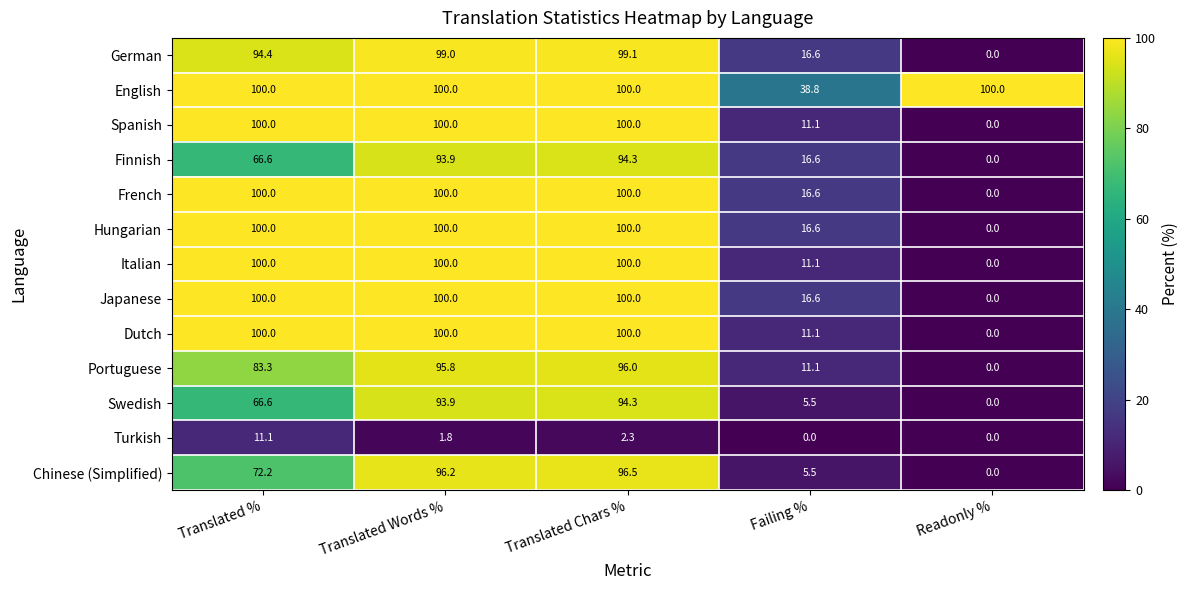

What is the difference between the second highest and minimum values in the Spanish series?

100.0